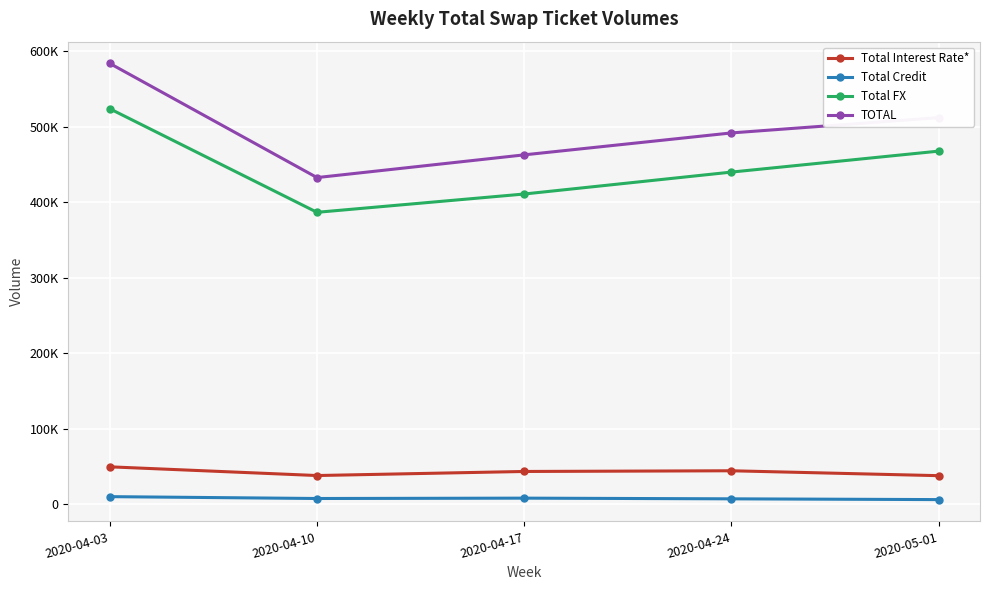

Where is Total Credit nearest to the value 8294?

2020-04-17